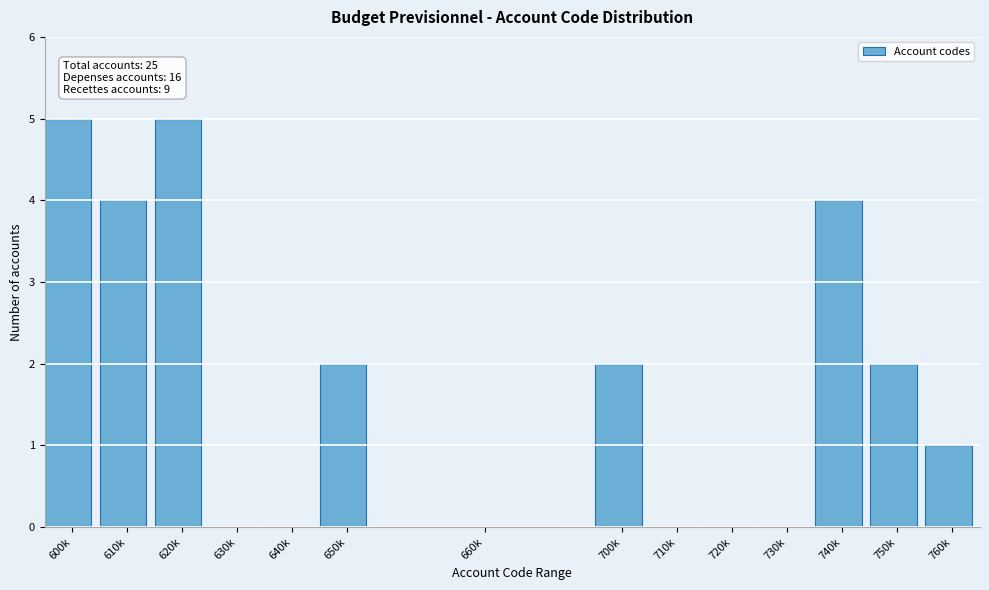

Reading left to right, list all the values displayed in this chart.

600k=5	610k=4	620k=5	630k=0	640k=0	650k=2	660k=0	700k=2	710k=0	720k=0	730k=0	740k=4	750k=2	760k=1